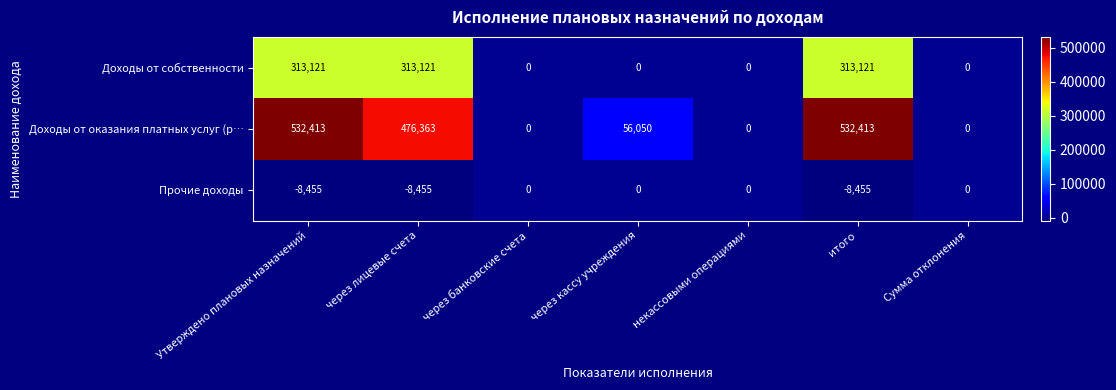

What is the difference between the maximum and minimum values in the Прочие доходы series?

8455